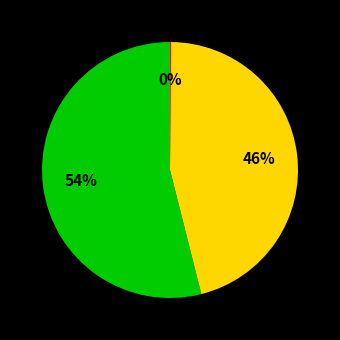

Is there a majority slice in this chart?

Yes